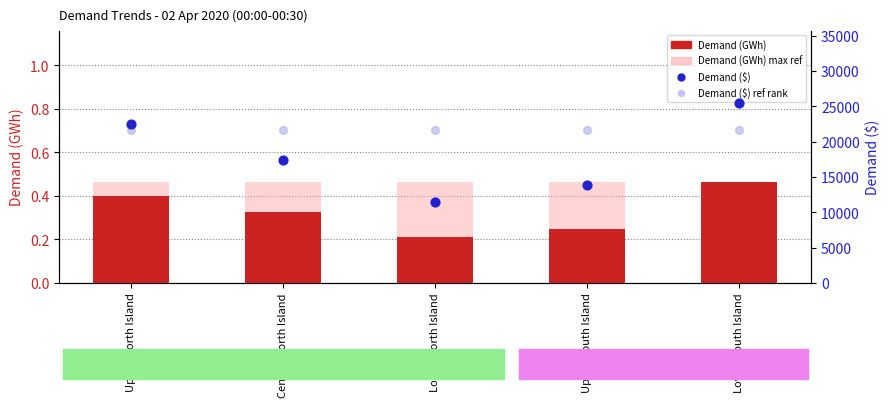

At how many categories does at least one series exceed 7571?

5